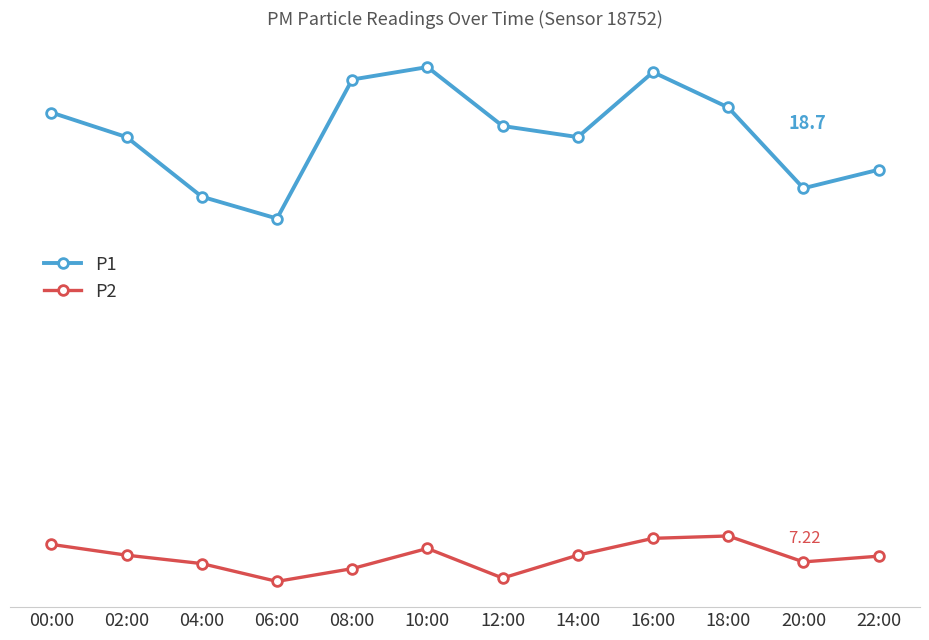

At which category does P2 reach its first local valley?

06:00